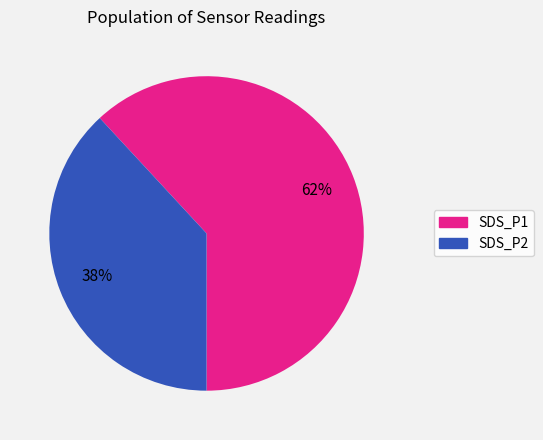

Count the number of slices in the pie.

2